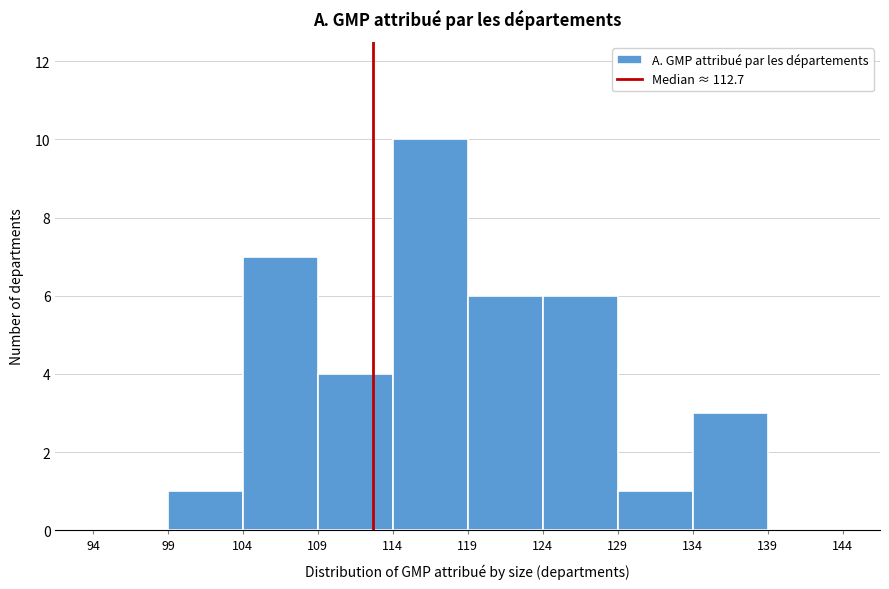

Reading left to right, list every bar in this chart as the range it spans on the x-axis followed by its height. The values are not printed on the chart, so give them approximately, as read against the axis.

94 to 99: 0
99 to 104: 1
104 to 109: 7
109 to 114: 4
114 to 119: 10
119 to 124: 6
124 to 129: 6
129 to 134: 1
134 to 139: 3
139 to 144: 0